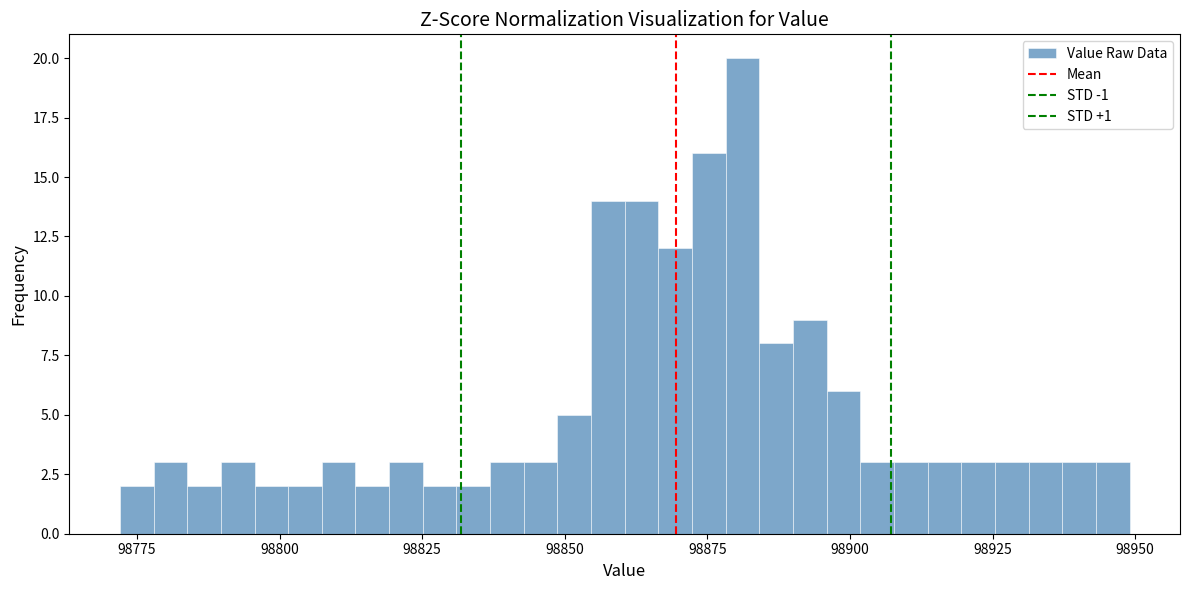

Around what value on the x-axis is the tallest bar? Give the approximate position of its centre, as read against the axis.

98880